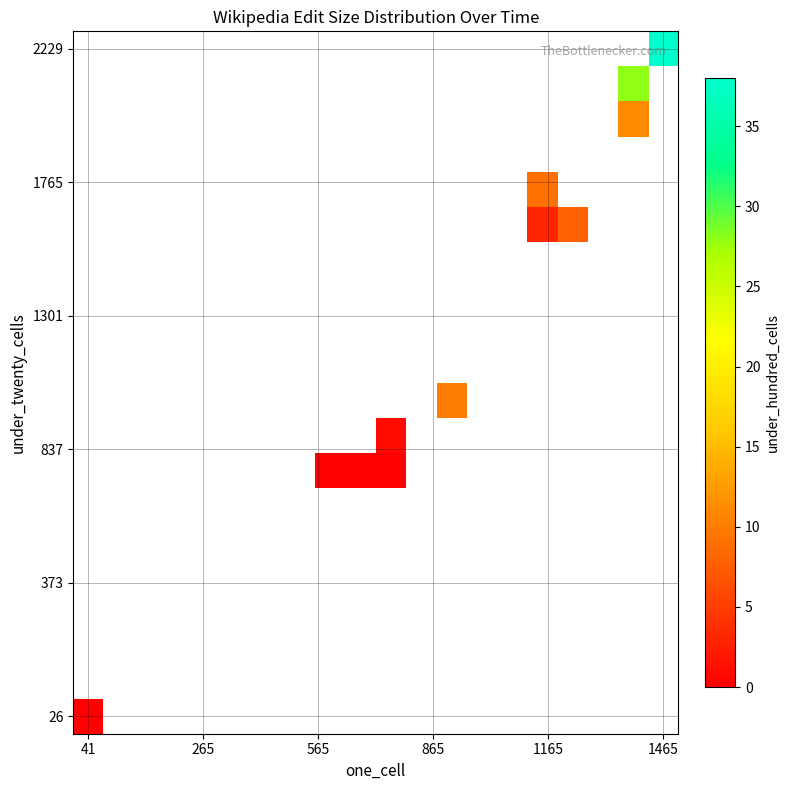

At how many categories does at least one series exceed 1?

5